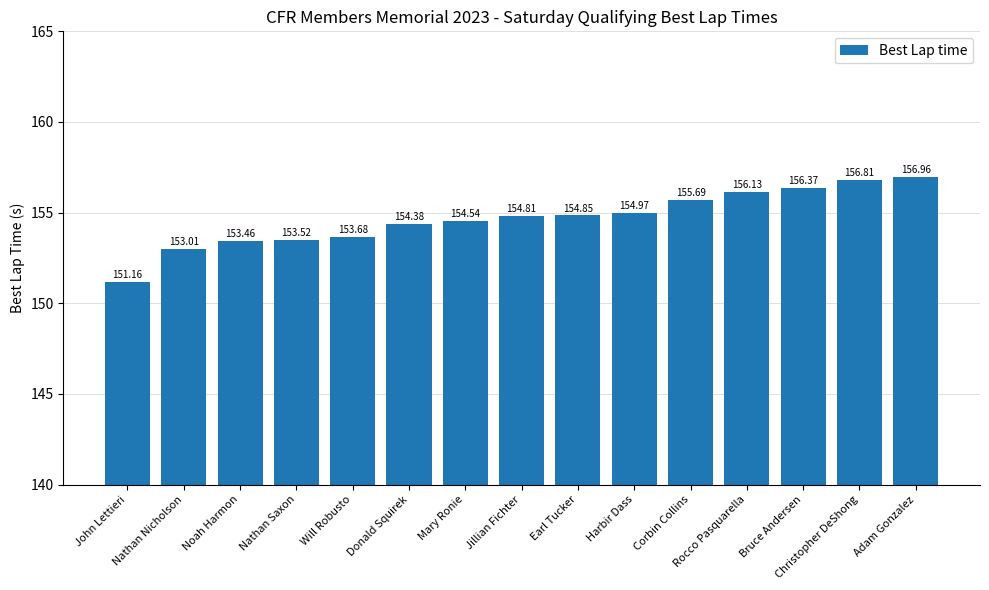

What is the change in value from Jillian Fichter to Adam Gonzalez?

+2.1